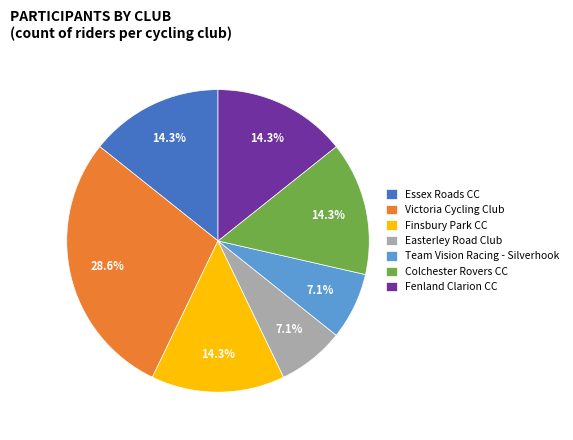

True or false: Fenland Clarion CC accounts for 4% of the total.

False